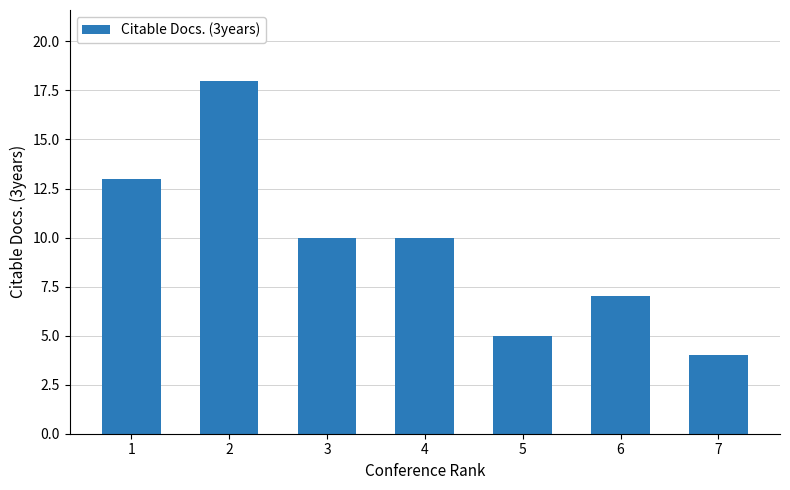

The chart shows a value of 32 at 2. True or false?

False